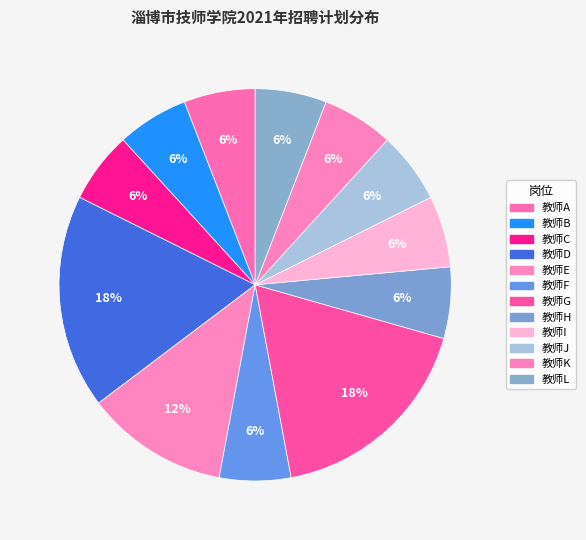

True or false: 教师E accounts for 12% of the total.

True